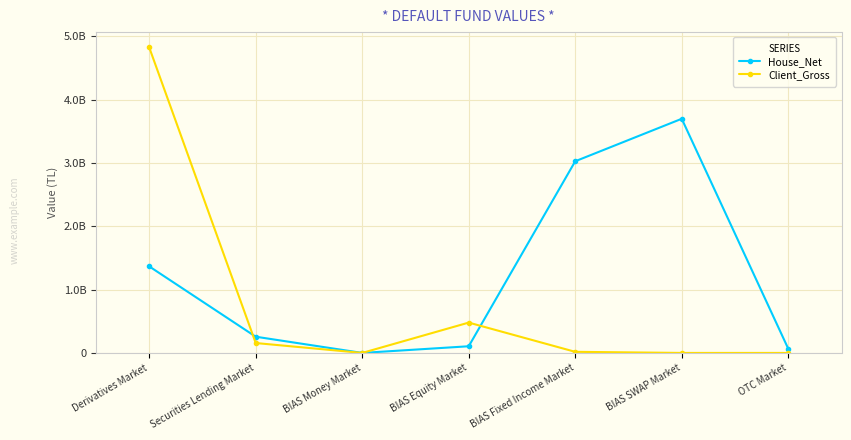

Is the value of House_Net at BIAS Money Market greater than the value of Client_Gross at Securities Lending Market?

No